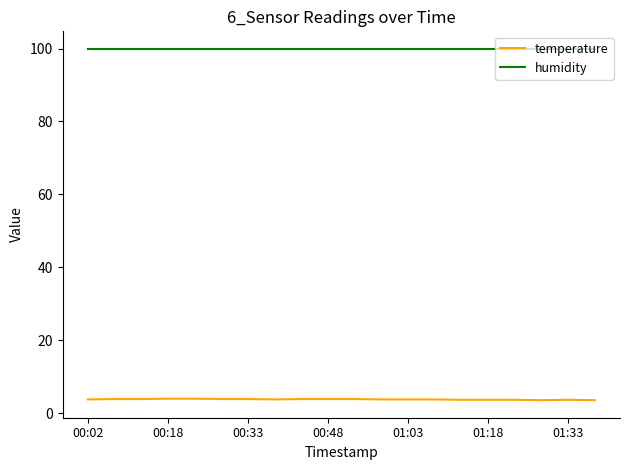

What is the sum of all temperature values?

76.3